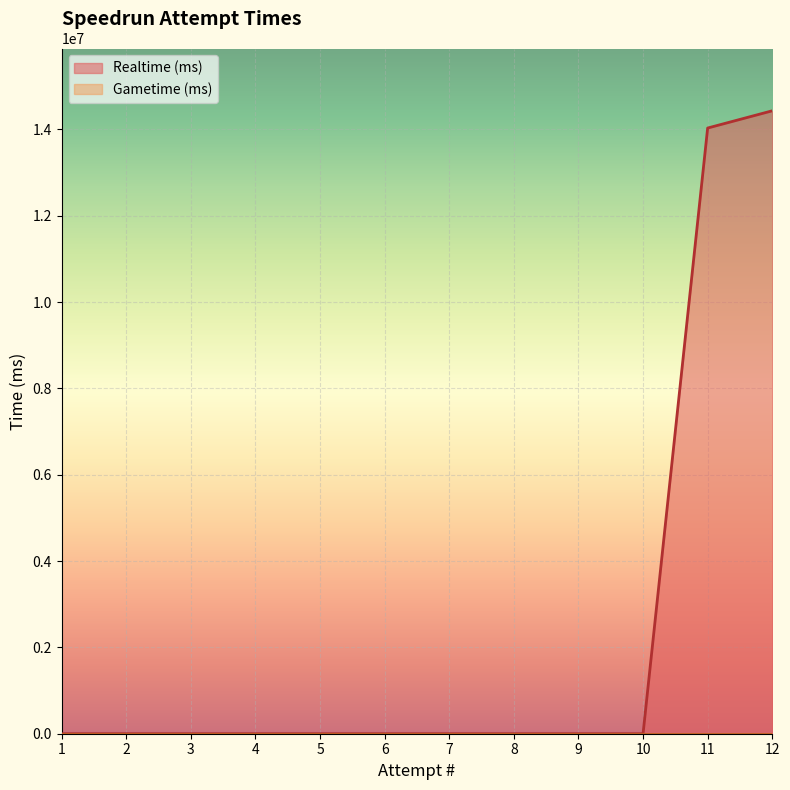

True or false: the data shows 0 at 10.

True